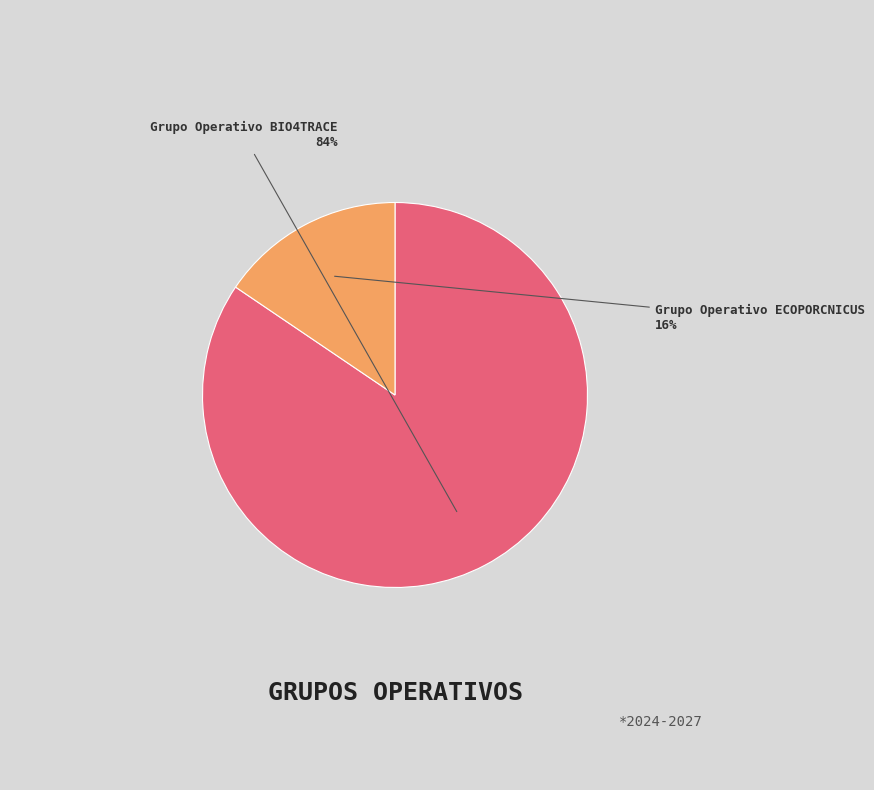

How many segments does this pie chart have?

2